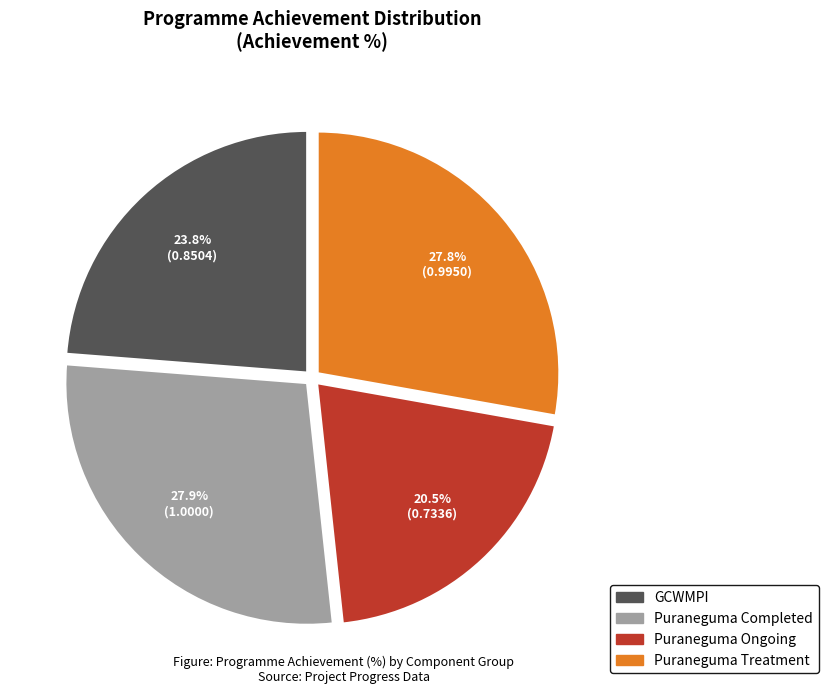

Count the number of slices in the pie.

4